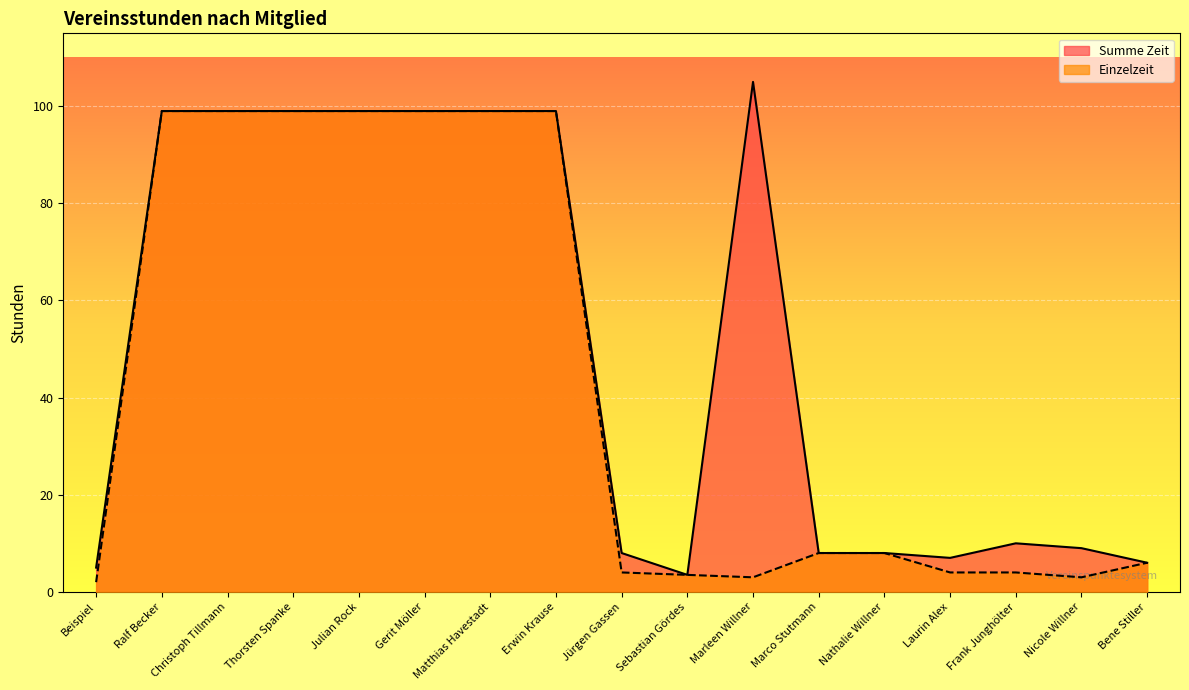

True or false: Summe Zeit has a value of 99.0 at Gerit Möller.

True